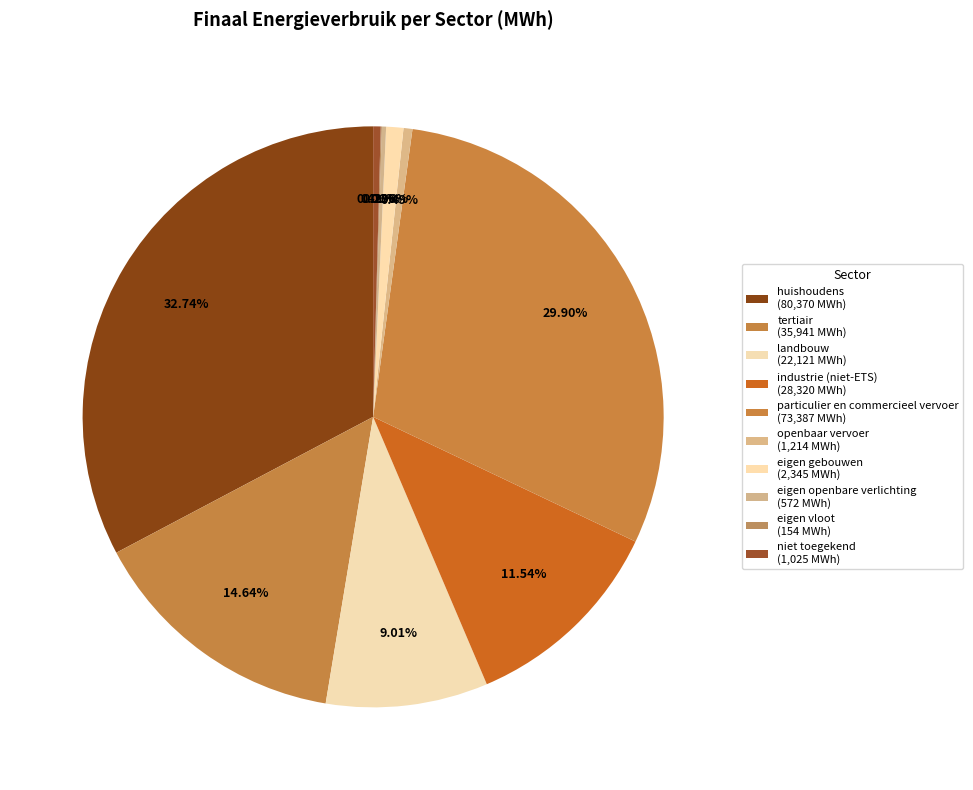

Between tertiair and openbaar vervoer, which is larger?

tertiair